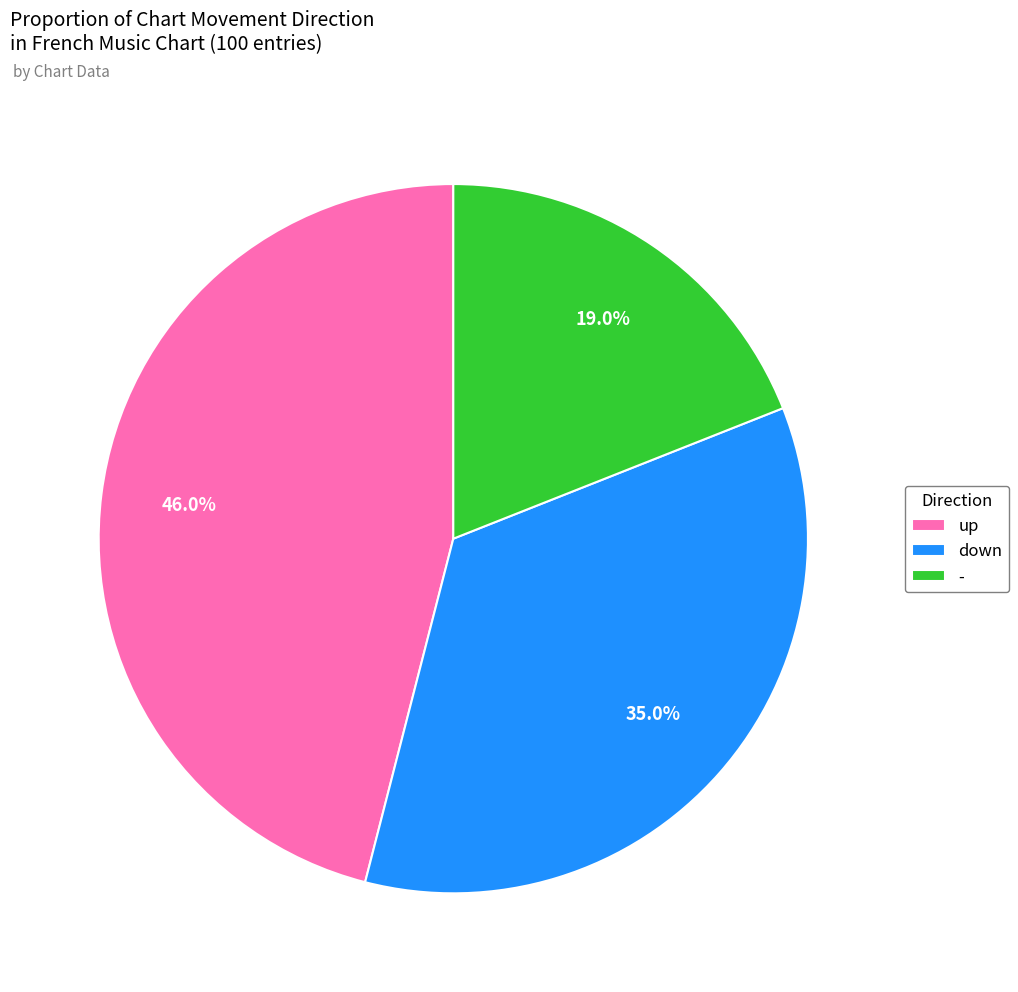

What is the ratio of the value at up to the value at down?

1.3